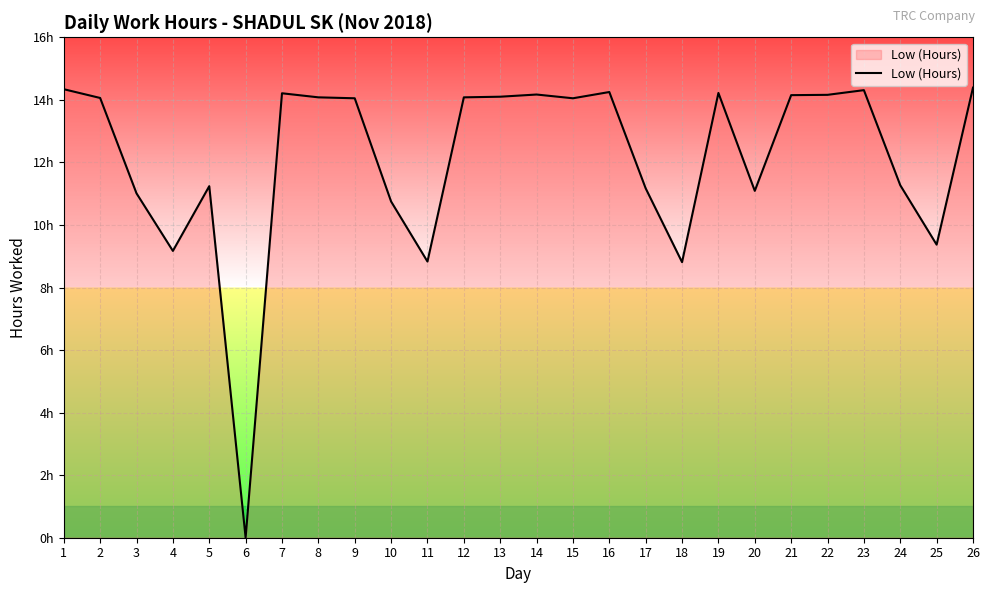

Where is the first local minimum?

4